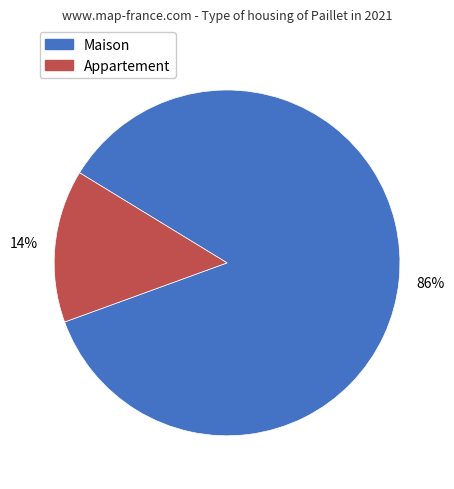

Which slice represents more than half of the pie?

Maison